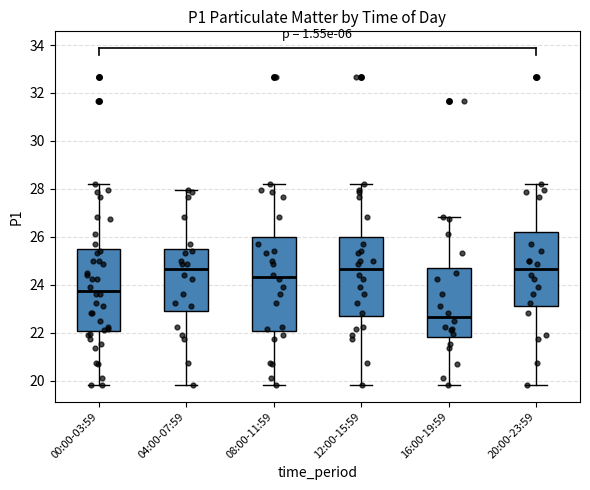

Where does the lower whisker of the box for 08:00-11:59 end on the y-axis? The values are not printed on the chart, so give them approximately, as read against the axis.

19.8